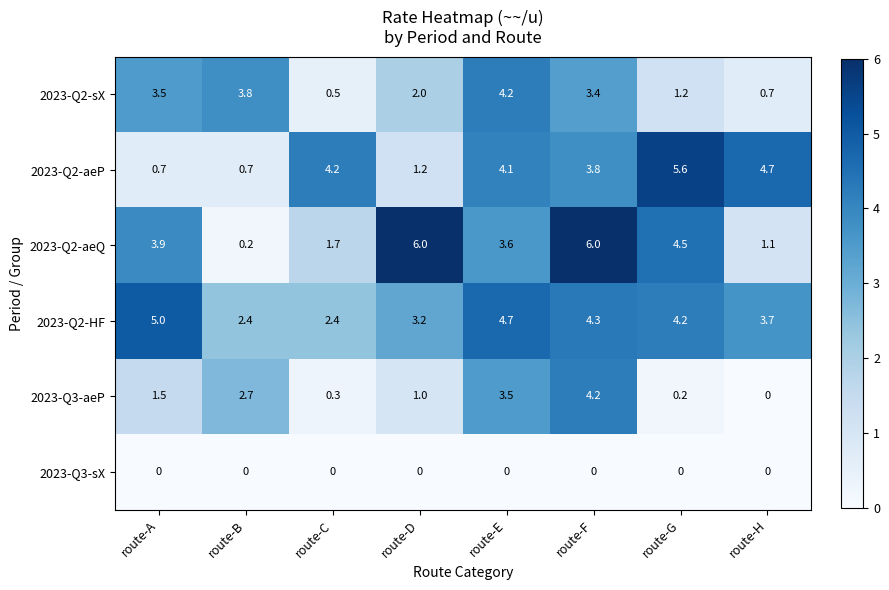

At how many categories does at least one series exceed 1?

8